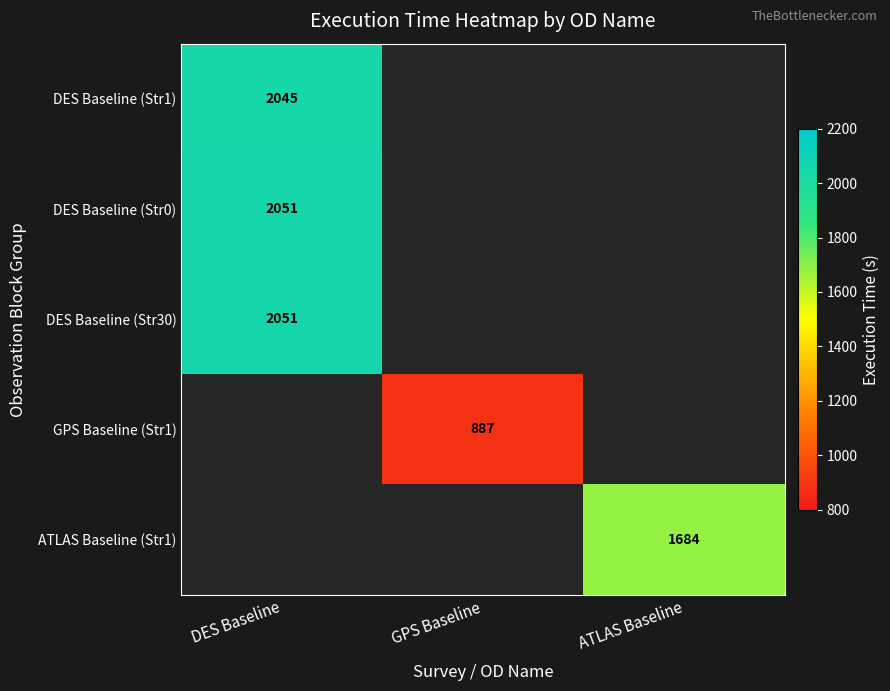

True or false: ATLAS Baseline (Str1) has a value of 1684 at ATLAS Baseline.

True